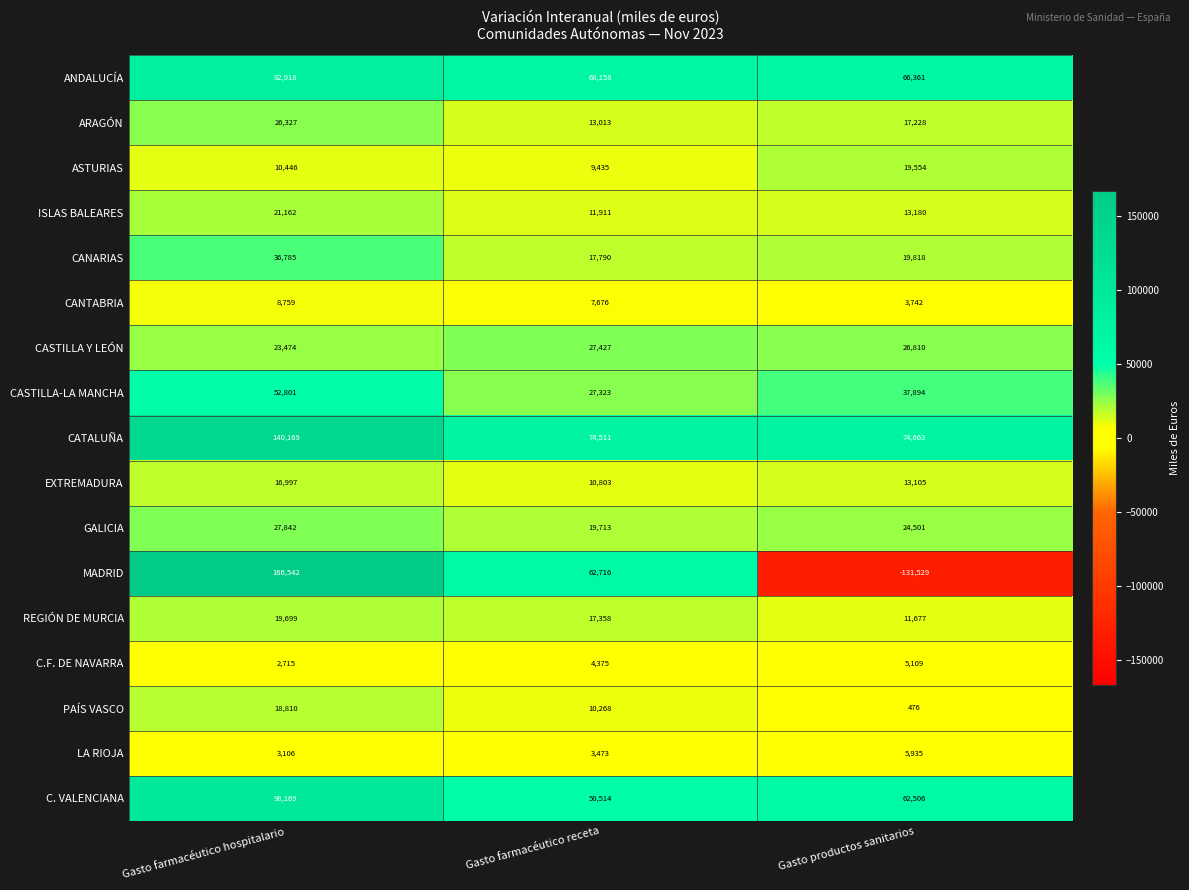

At which category does the chart reach its peak across all series?

Gasto farmacéutico hospitalario